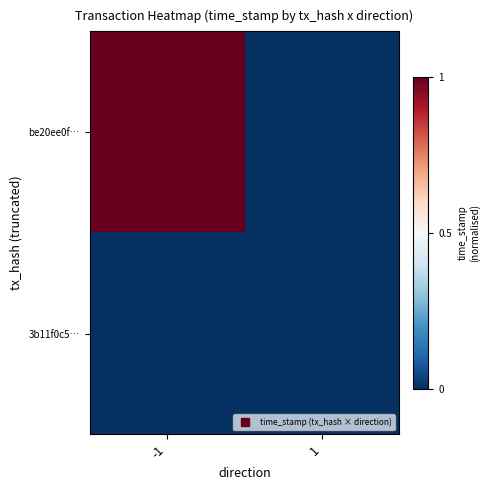

Reading left to right, transcribe all the data shown in this chart.

be20ee0f…: -1=1.0	1=0.0
3b11f0c5…: -1=0.0	1=0.0